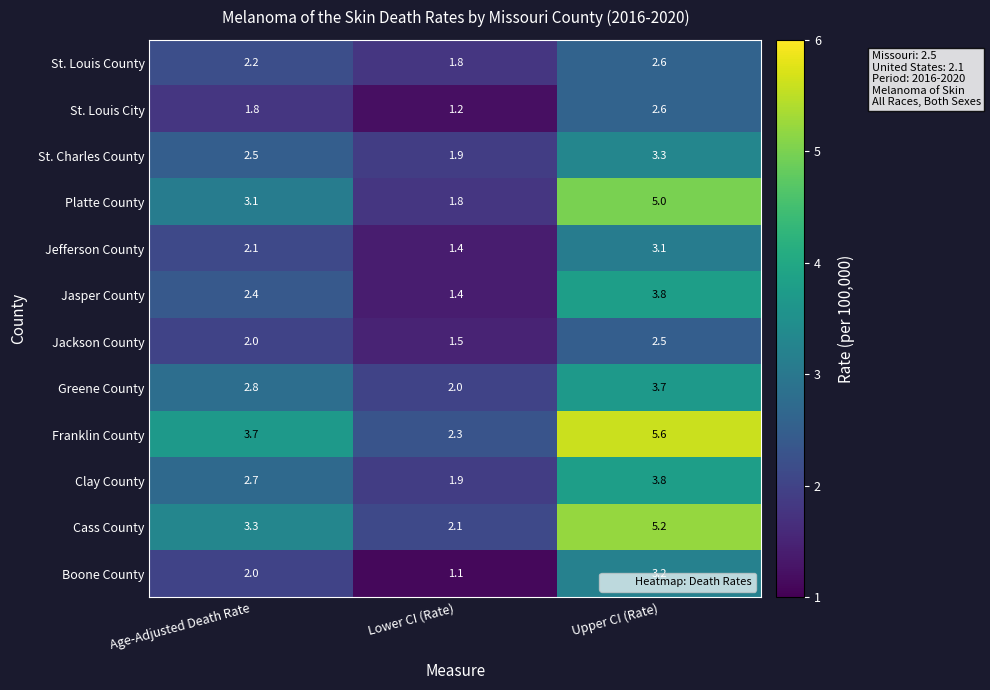

Which series has the largest range (max minus min)?

Franklin County